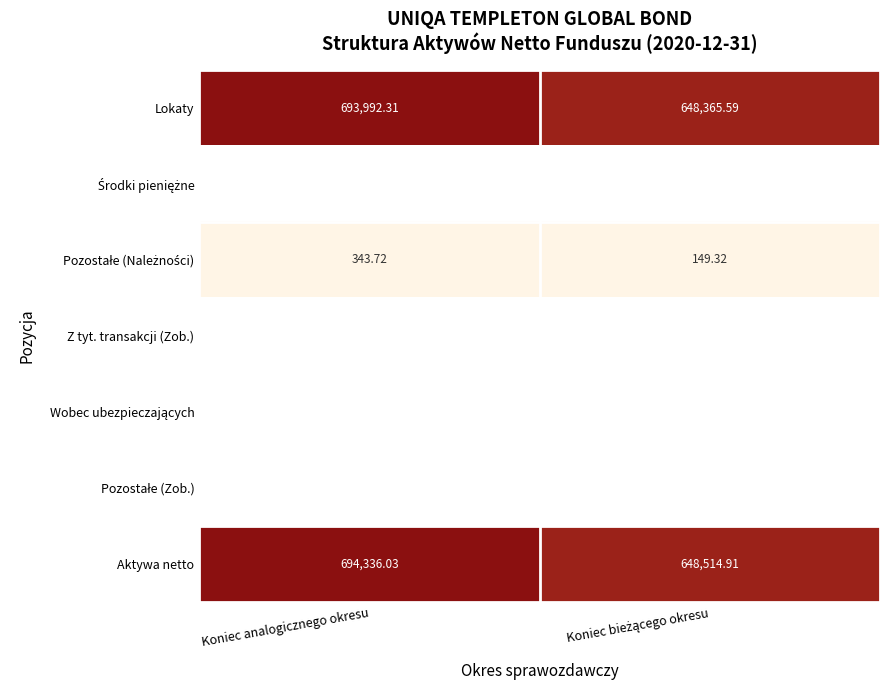

How many distinct data groups are displayed?

7